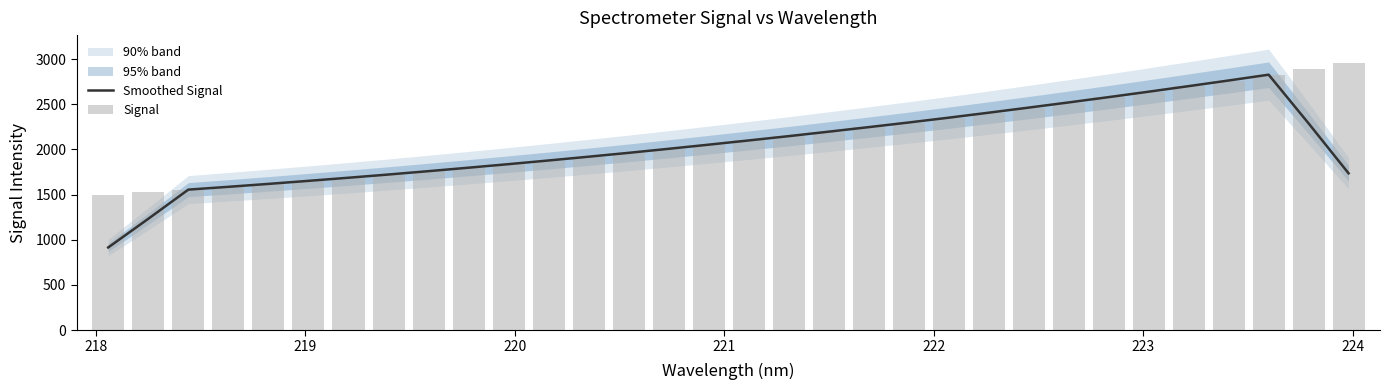

What is the difference between the maximum and minimum values in the Smoothed Signal series?

1914.2